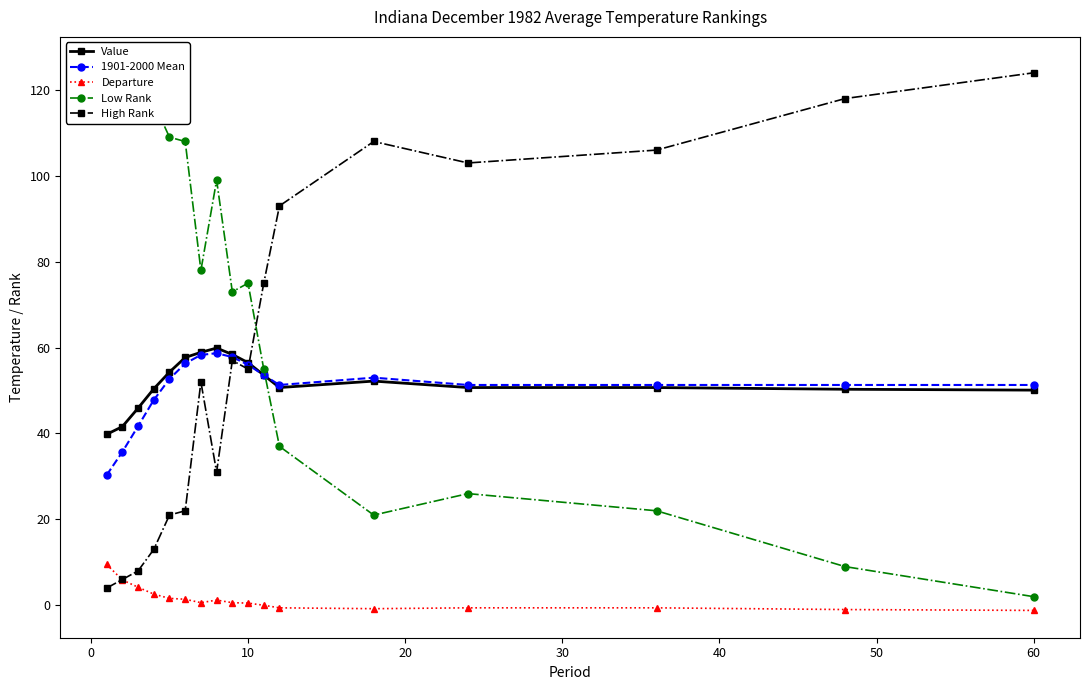

True or false: Departure has more than 1 interior local peaks.

False